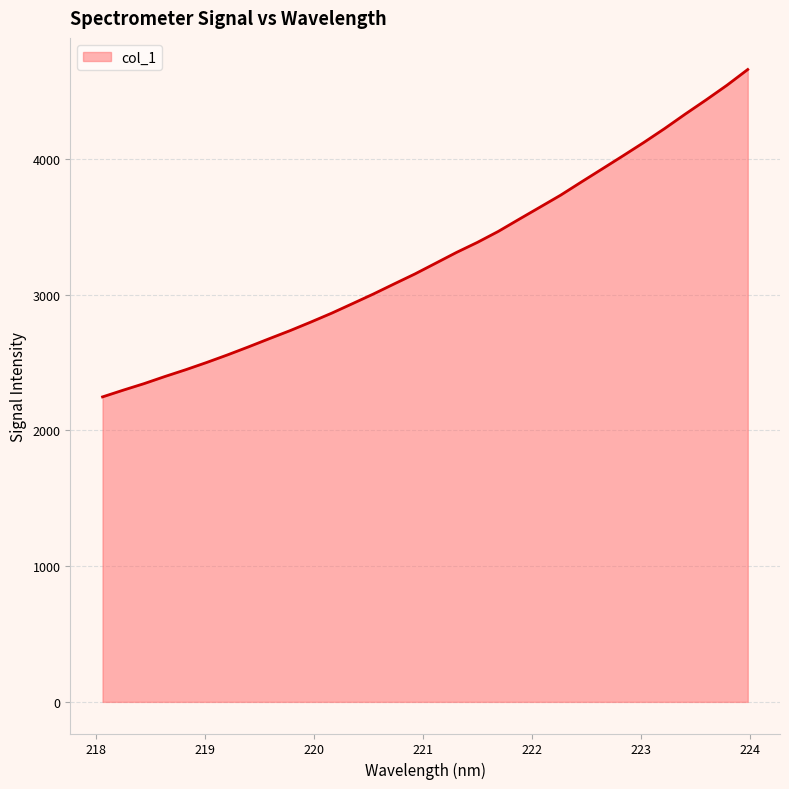

Reading right to left, extract all data points from this chart.

223.9802=4659.4	223.7895=4543.5	223.5987=4435.8	223.408=4331.6	223.2172=4224.1	223.0264=4121.7	222.8355=4023.5	222.6447=3926.9	222.4538=3830.7	222.263=3733.4	222.0721=3644.4	221.8812=3555.7	221.6902=3466.1	221.4993=3385.7	221.3083=3311.9	221.1174=3232.5	220.9264=3153.1	220.7354=3079.5	220.5444=3005.0	220.3533=2934.2	220.1623=2864.1	219.9712=2798.6	219.7801=2735.3	219.589=2675.9	219.3979=2615.4	219.2067=2556.8	219.0156=2500.9	218.8244=2447.8	218.6332=2397.8	218.442=2345.3	218.2508=2297.2	218.0596=2247.2